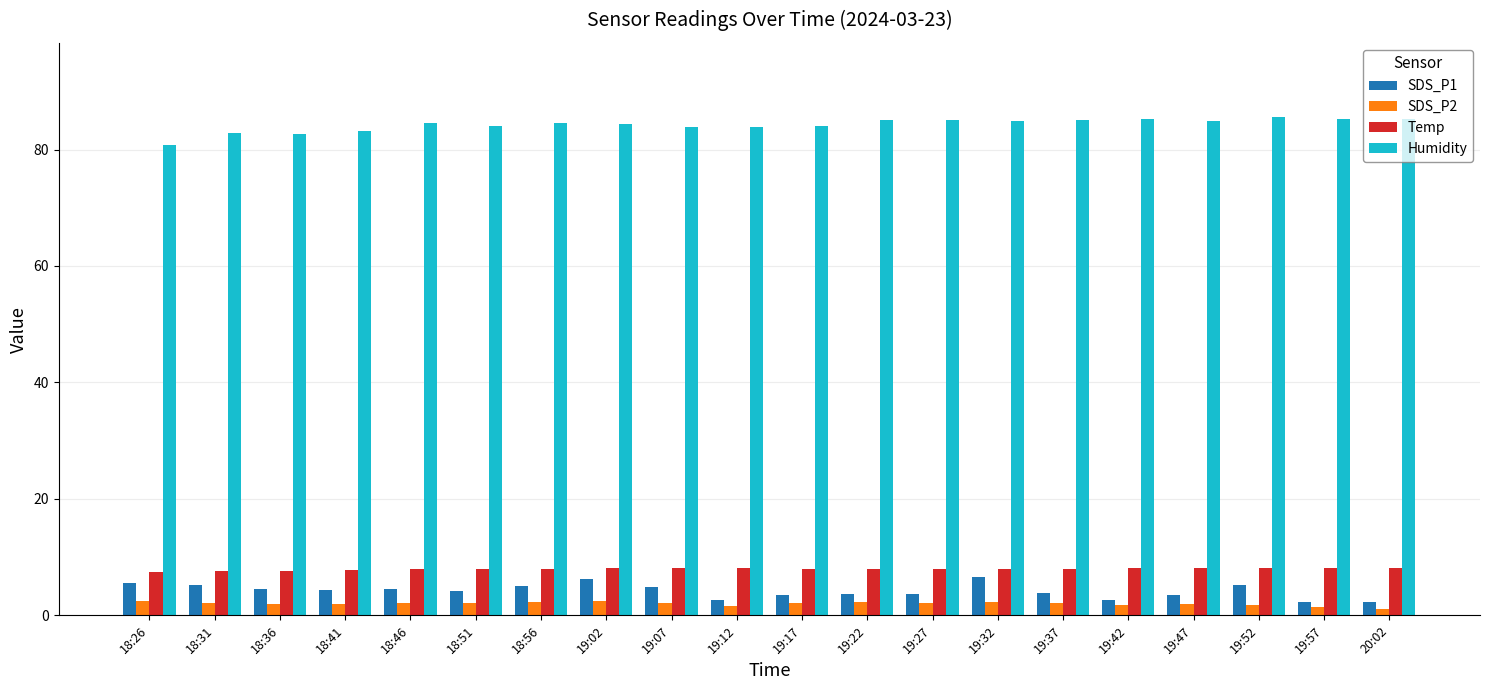

What is the difference between the maximum and second lowest values in the Temp series?

0.5